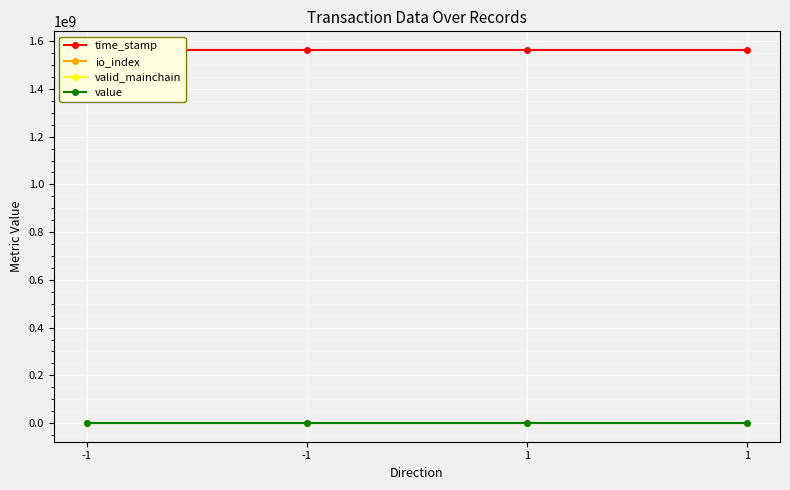

Is it true that valid_mainchain equals 1.0 at 1?

True